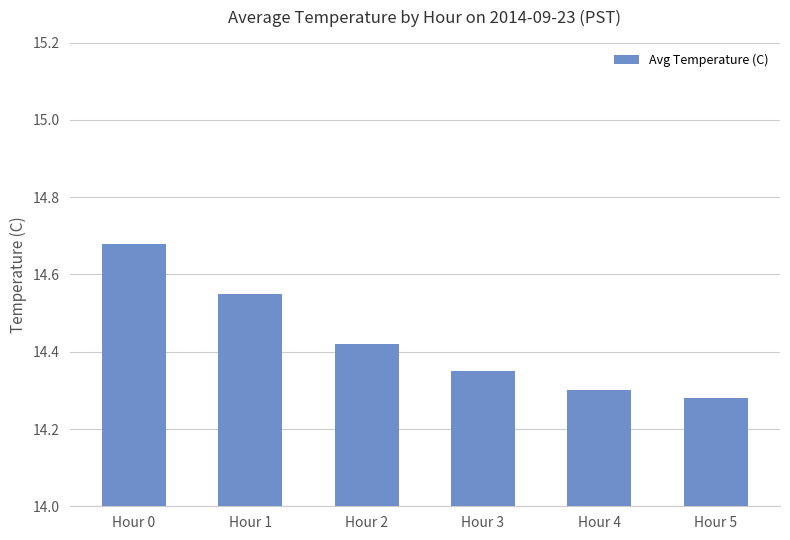

Approximately how many times larger is the value at Hour 4 compared to Hour 1?

1.0